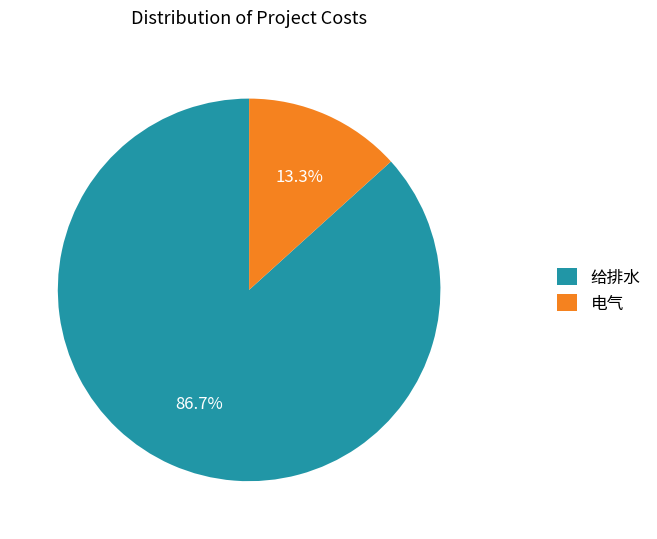

How much of the chart is everything except 电气?

86.7%